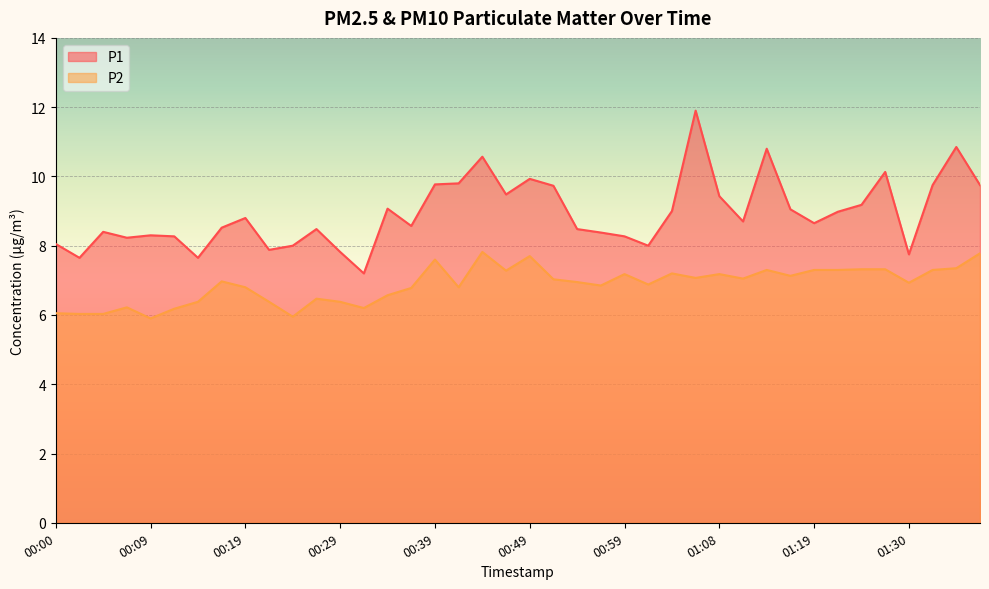

What is the value of the P1 point at the 3rd from the left?

8.4